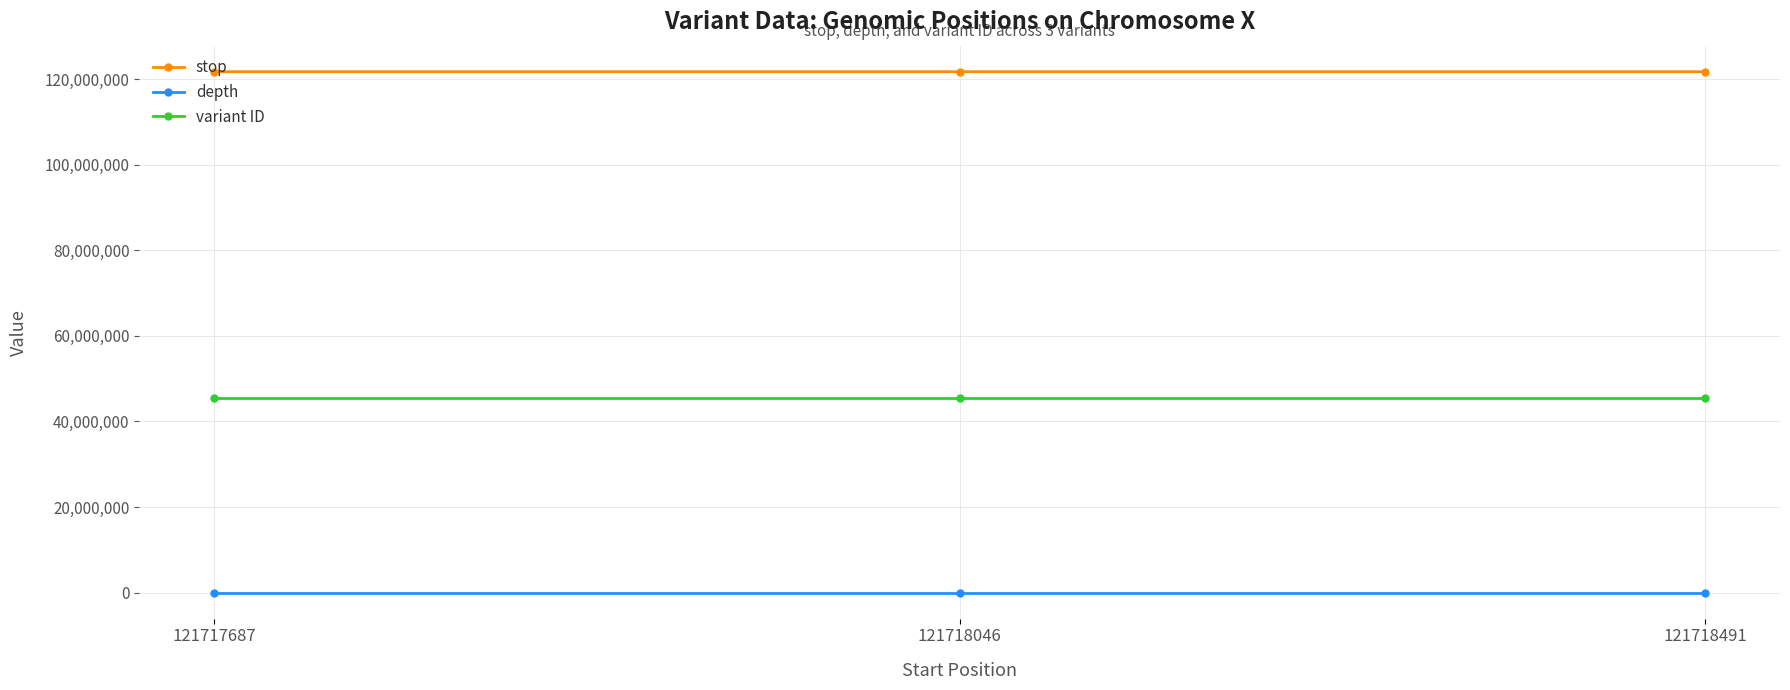

What is the minimum value for stop?

121717688